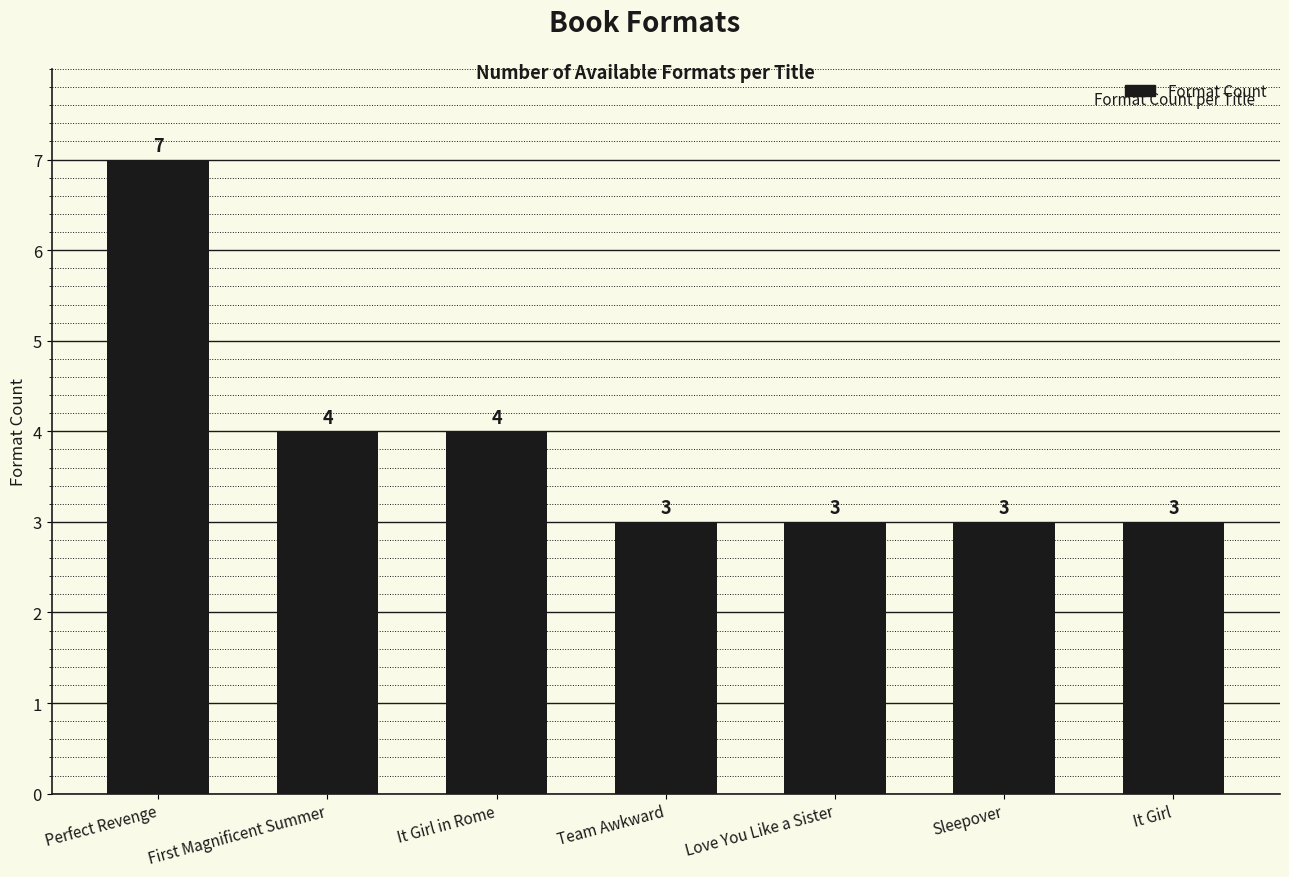

What is the label of the 2nd bar from the left?

First Magnificent Summer